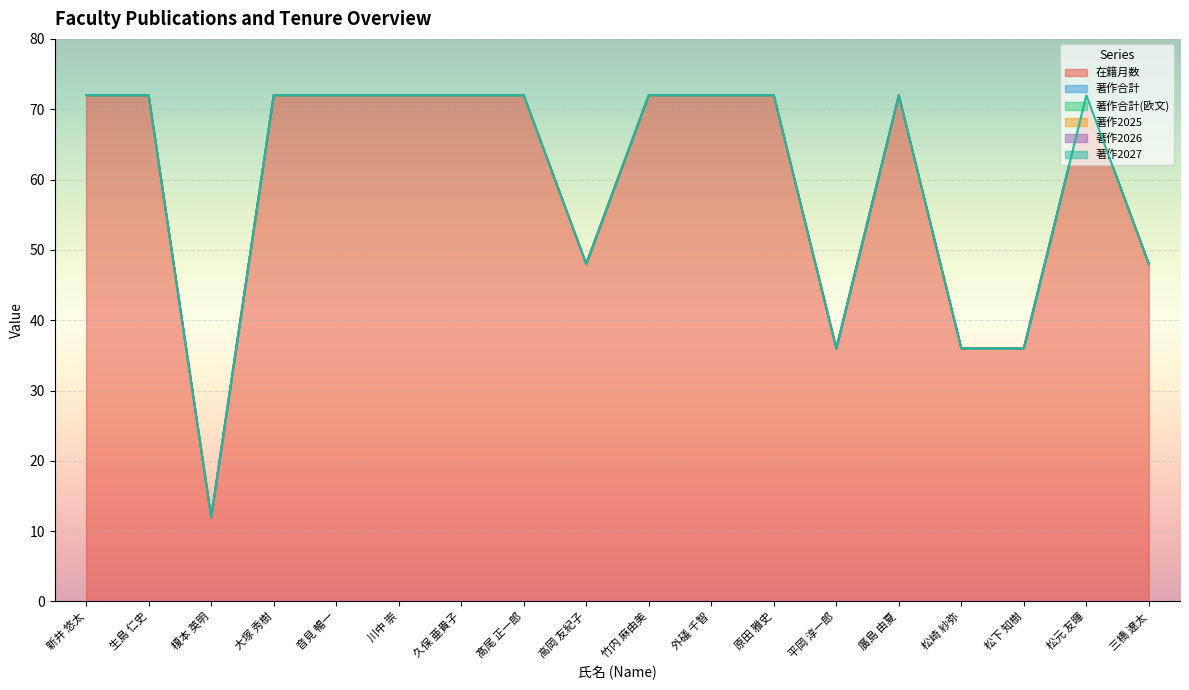

True or false: 著作2026 and 在籍月数 intersect in this chart.

False